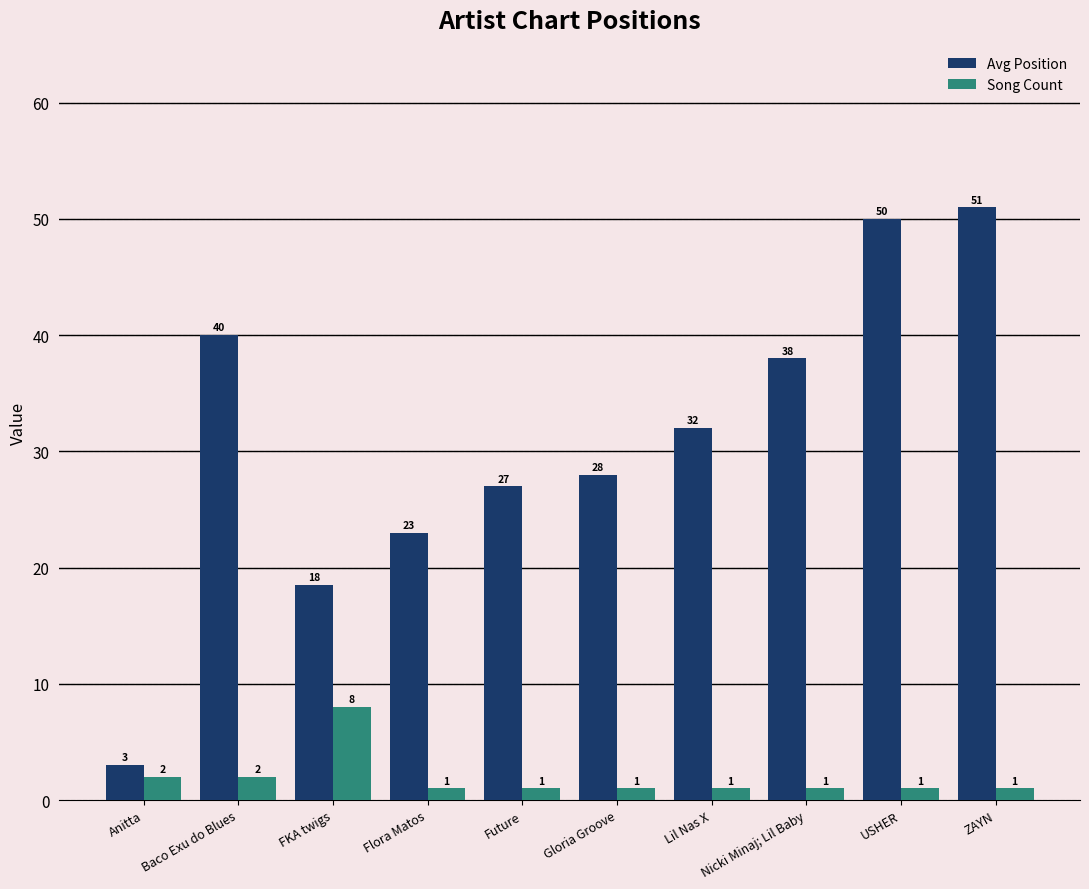

What is the difference between the highest and lowest values at Future?

26.0